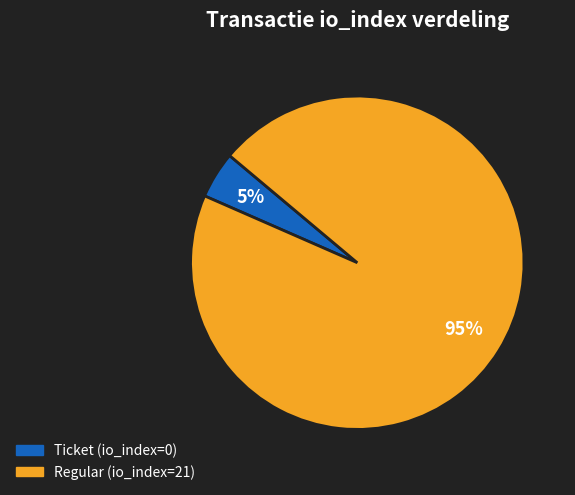

Between Regular (io_index=21) and Ticket (io_index=0), which is larger?

Regular (io_index=21)